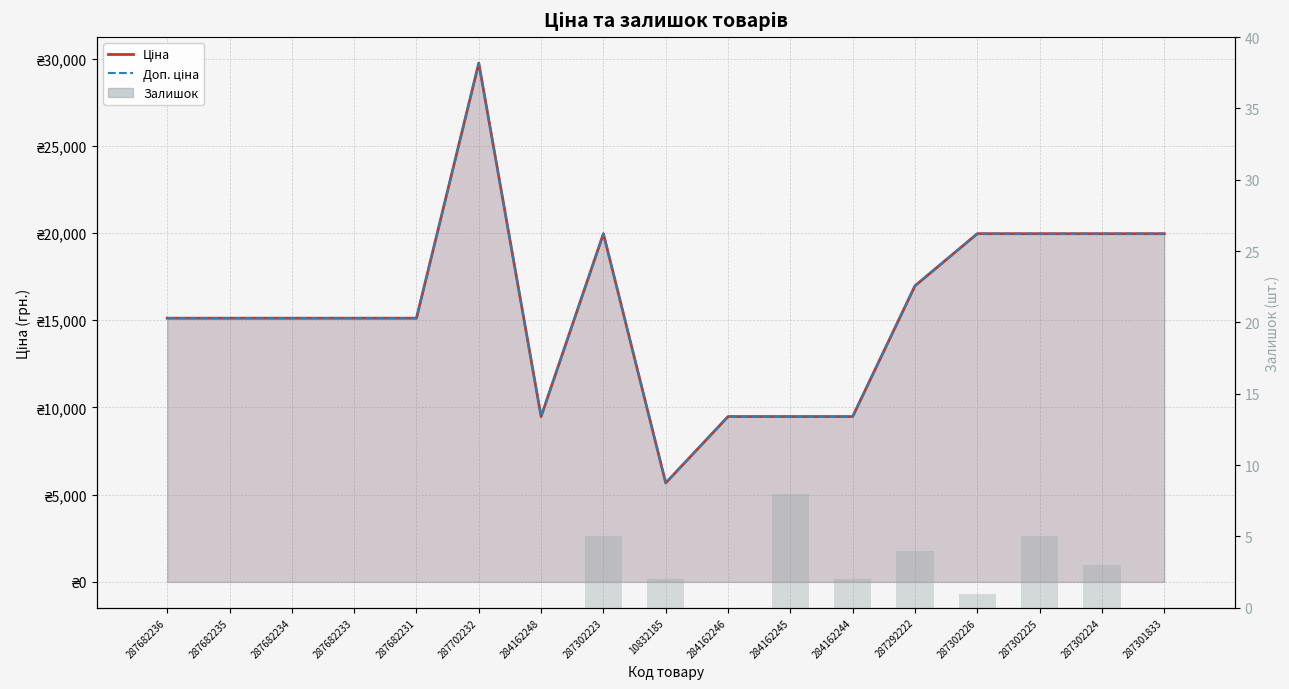

How many Залишок values are between 0 and 3?

13